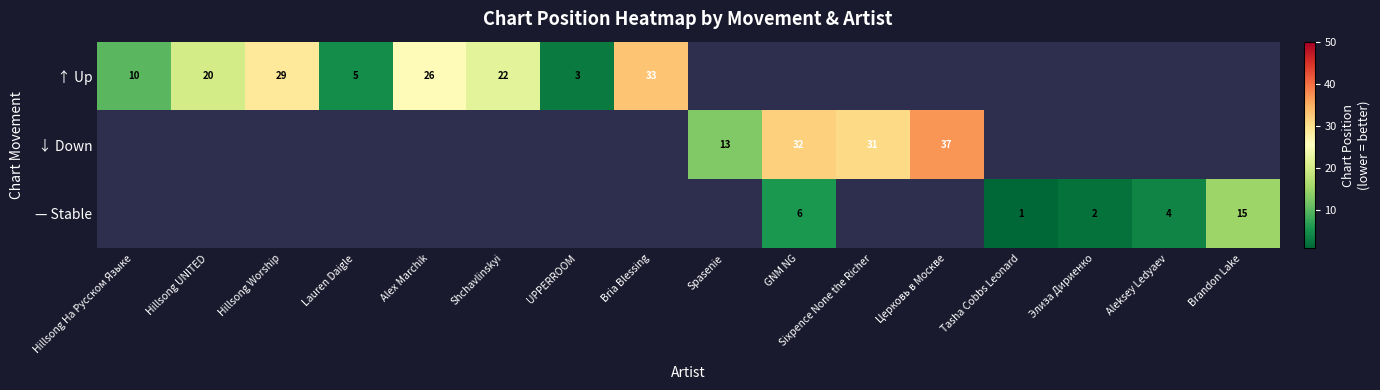

Between Shchavlinskyi and Alex Marchik, which is larger?

Alex Marchik